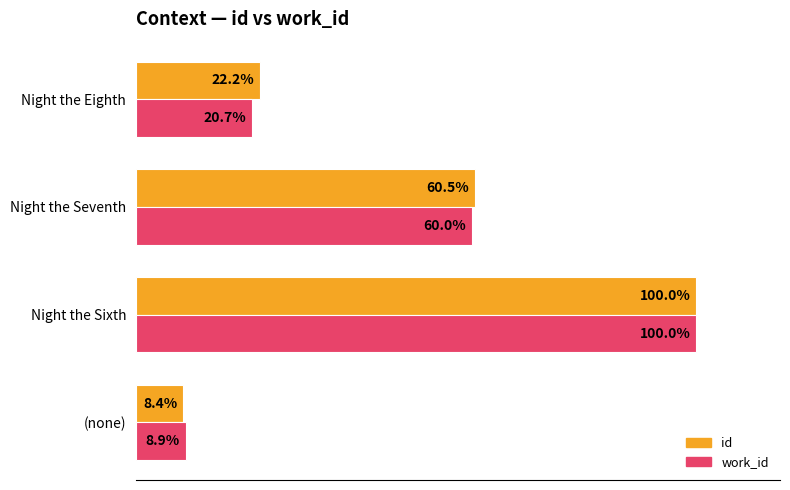

Which series has the largest range (max minus min)?

id